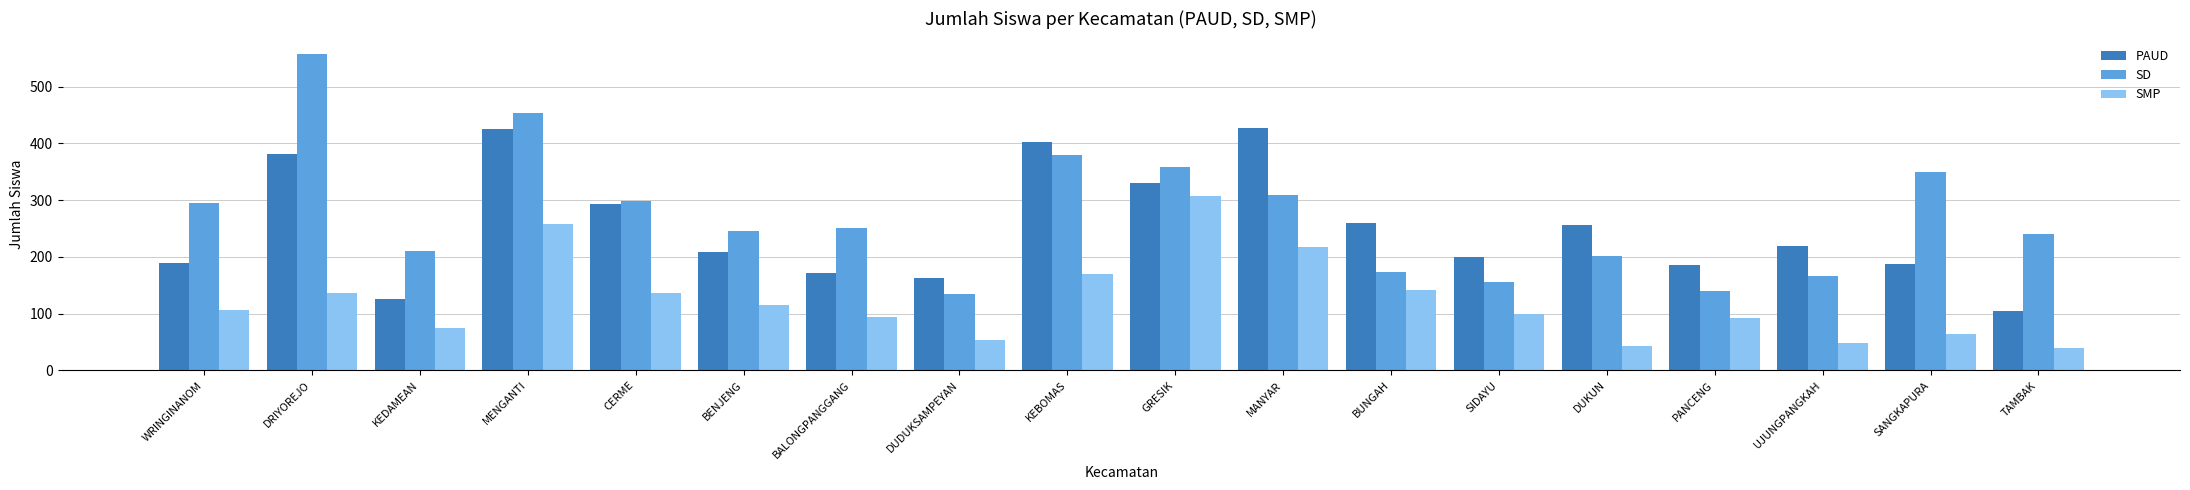

Rank the series by their maximum value, from highest to lowest.

SD, PAUD, SMP